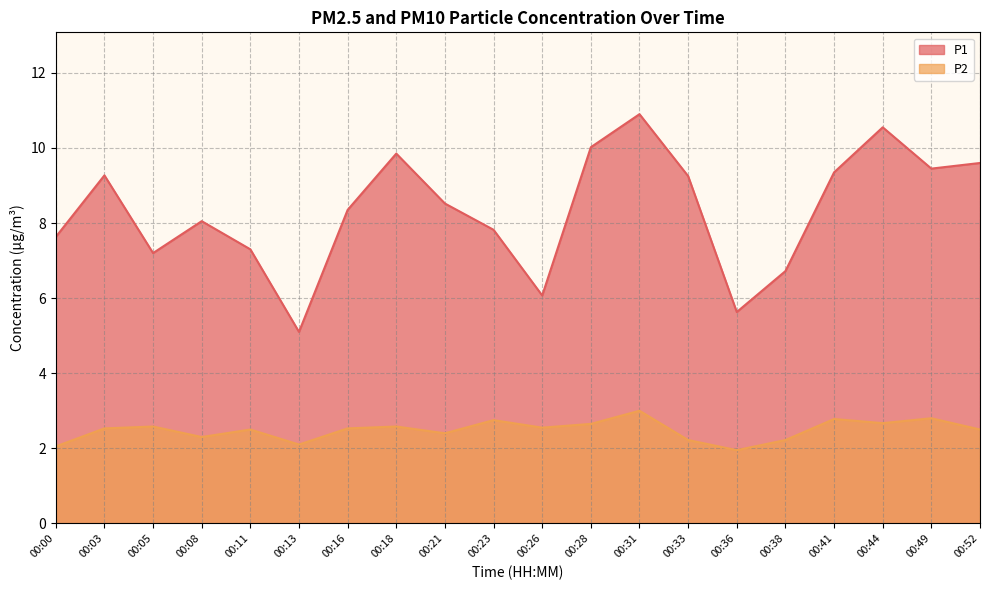

Is the value of P1 at 00:05 greater than the value of P2 at 00:28?

Yes